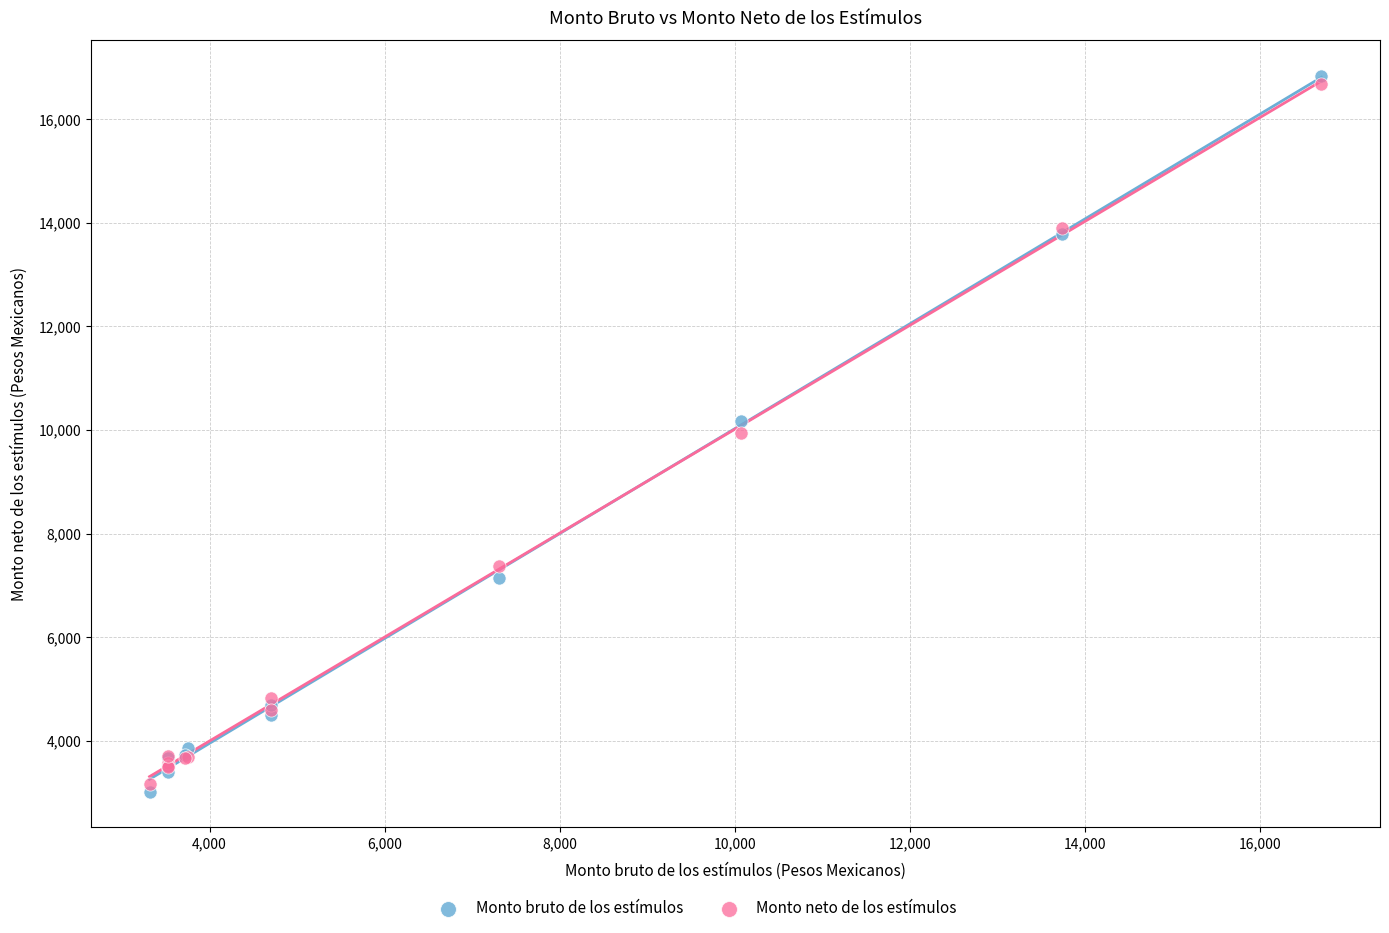

Which series reaches the maximum Y coordinate?

Monto bruto de los estímulos